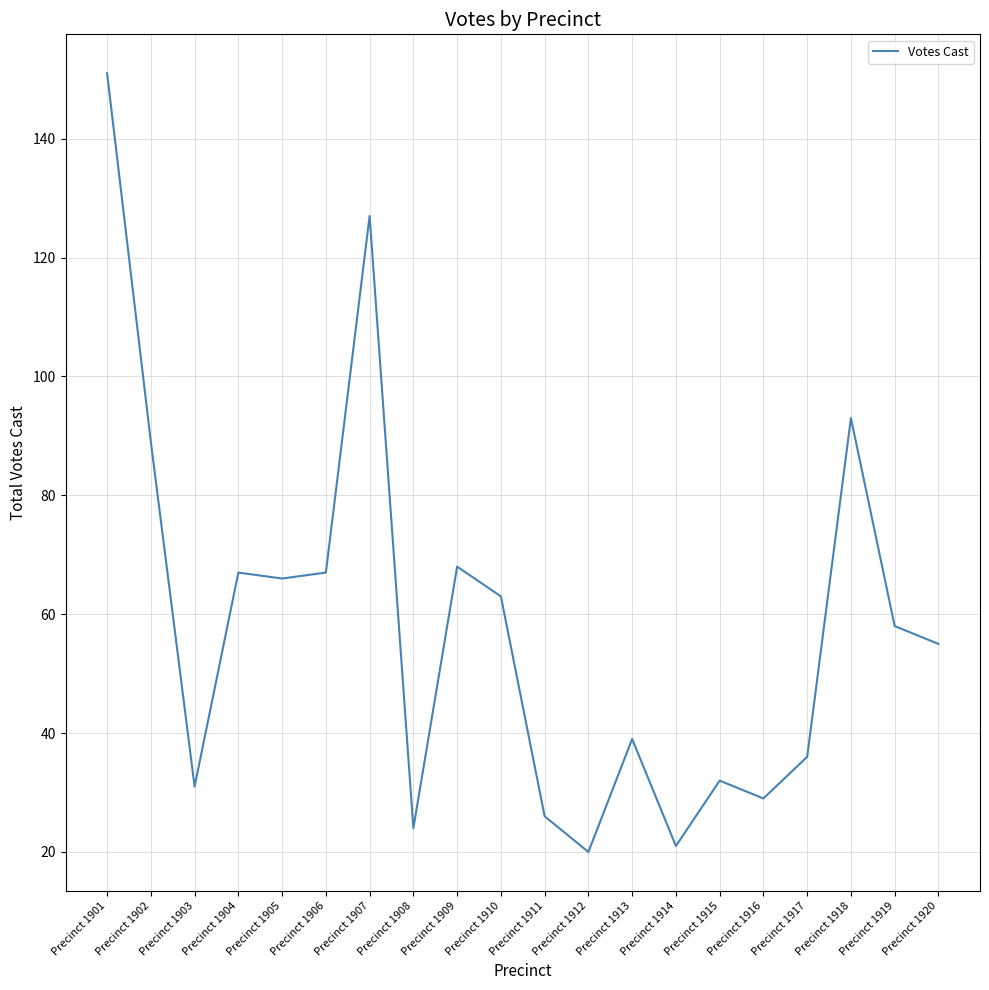

Where is the data nearest to the value 85?

Precinct 1902